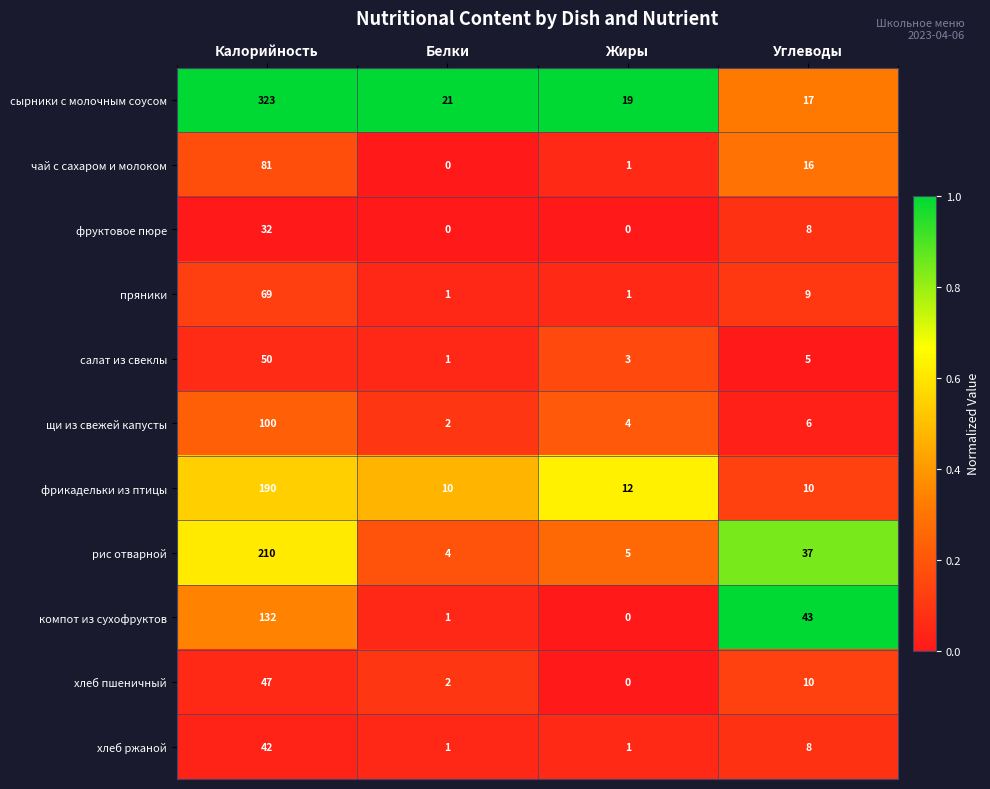

How many categories are shown in the chart?

4